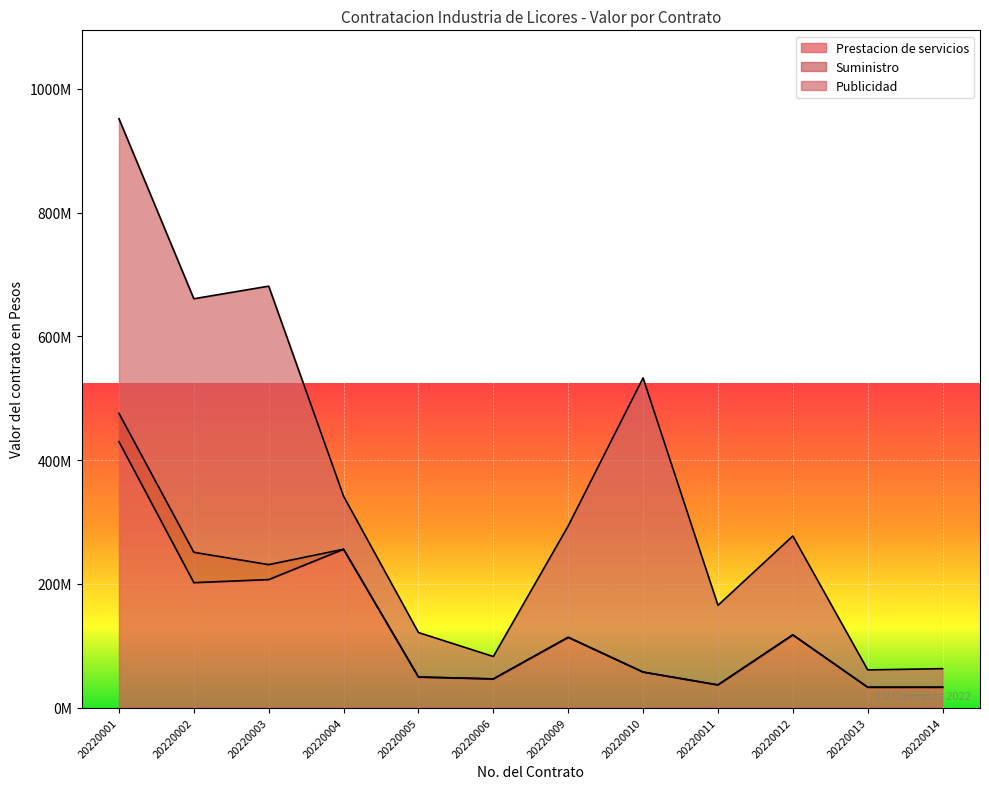

Rank the series at 20220002 from highest to lowest value.

Publicidad, Prestacion de servicios, Suministro